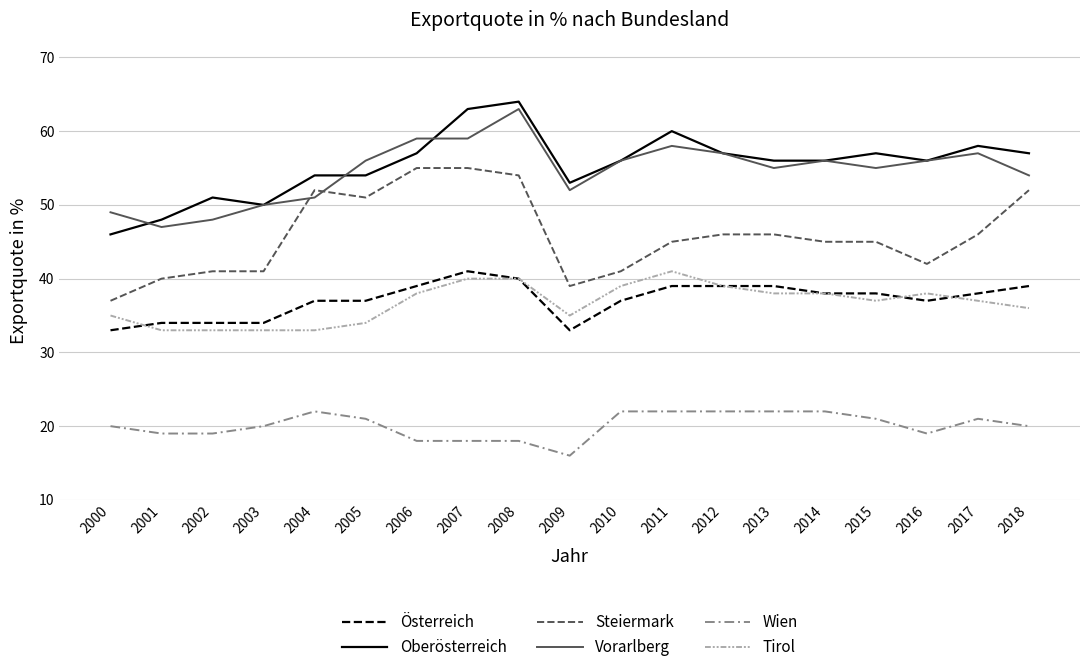

Which series changed the most between 2012 and 2018?

Steiermark